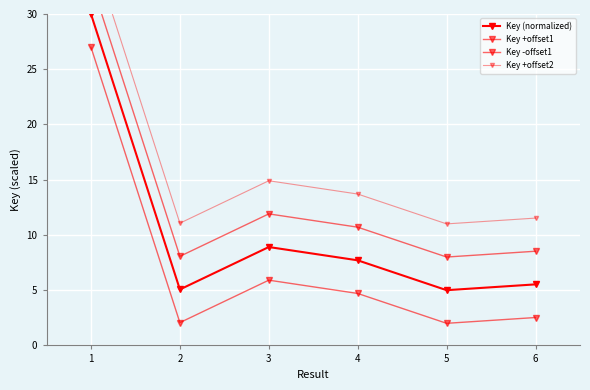

The value of Key +offset1 at 5 is 2.9. True or false?

False